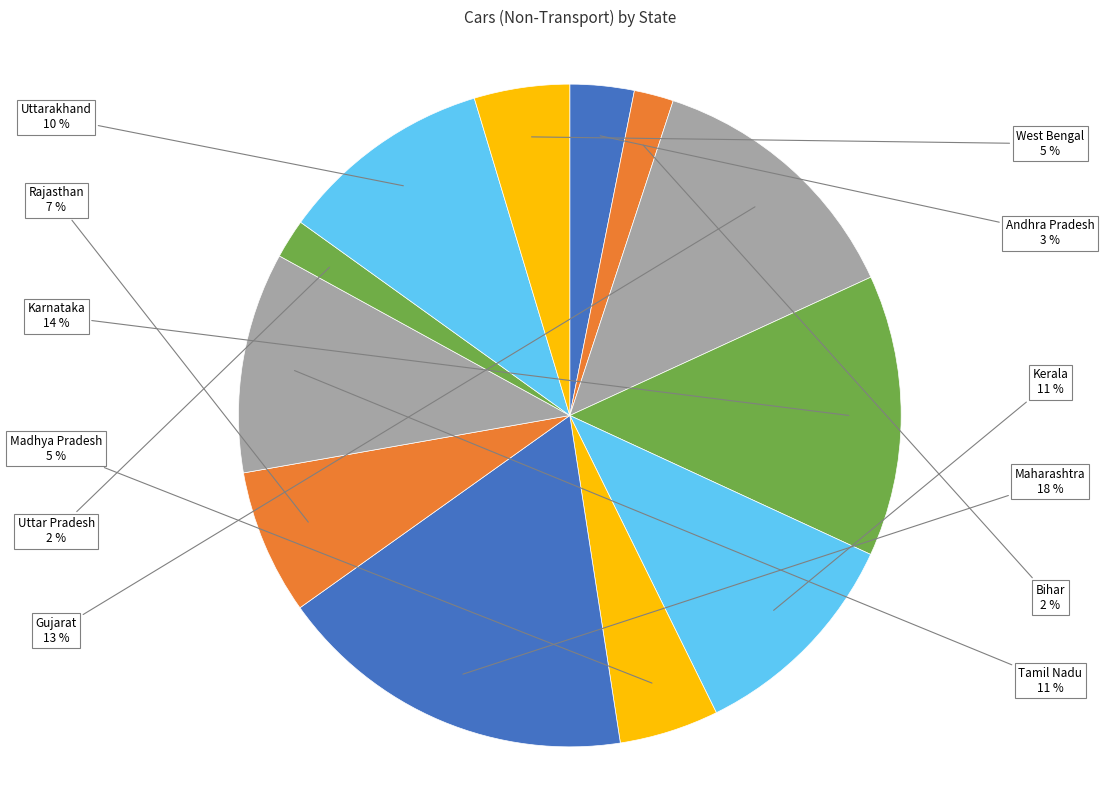

How many segments does this pie chart have?

12